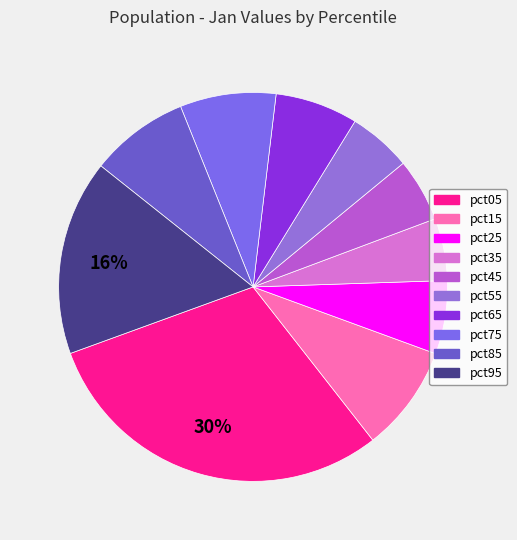

Which has a higher value, pct05 or pct15?

pct05